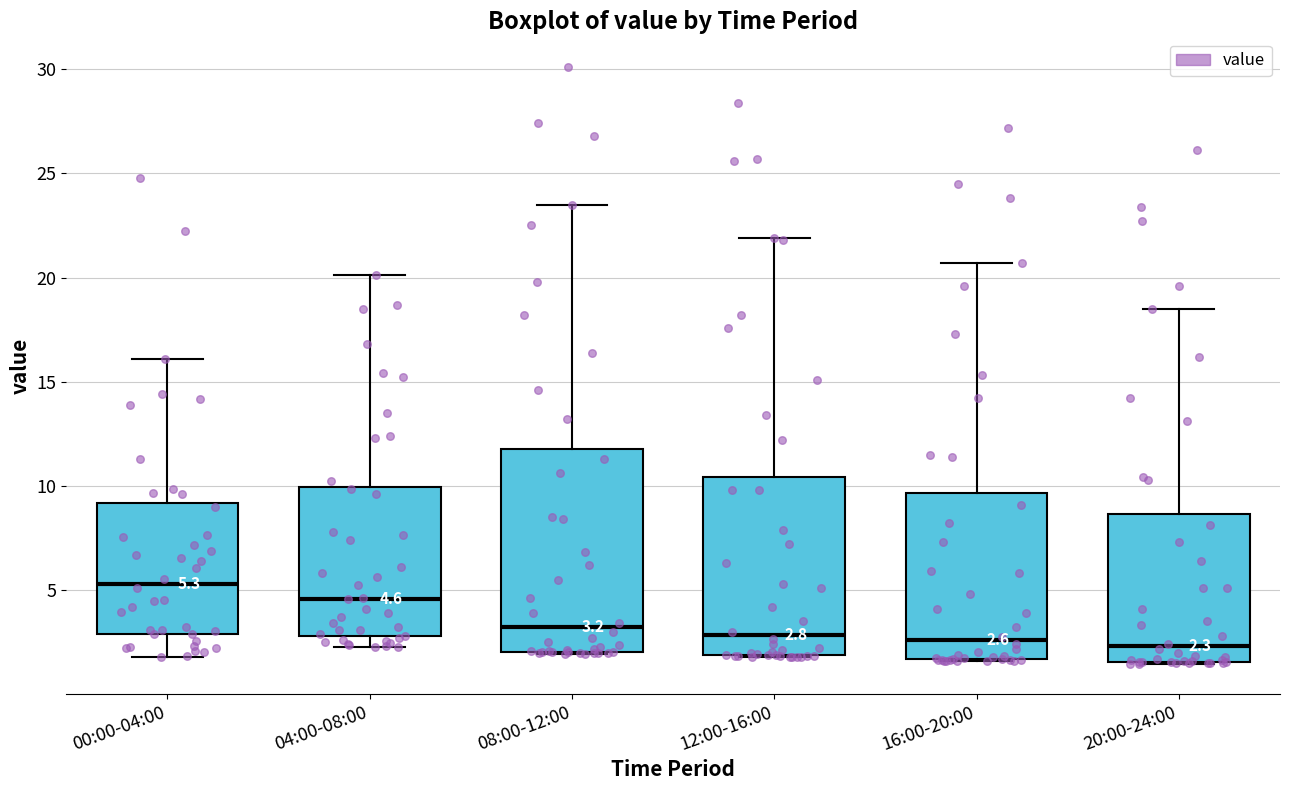

Comparing the boxes themselves (not the whiskers), which one is the tallest?

08:00-12:00